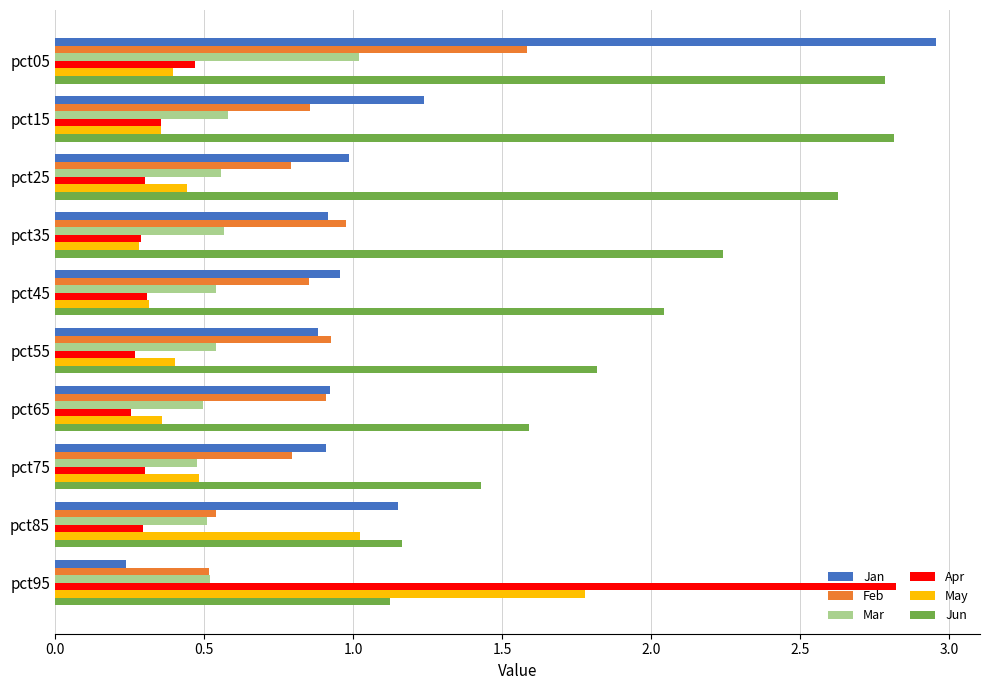

What is the sum of the Jan values at pct35 and pct25?

1.9